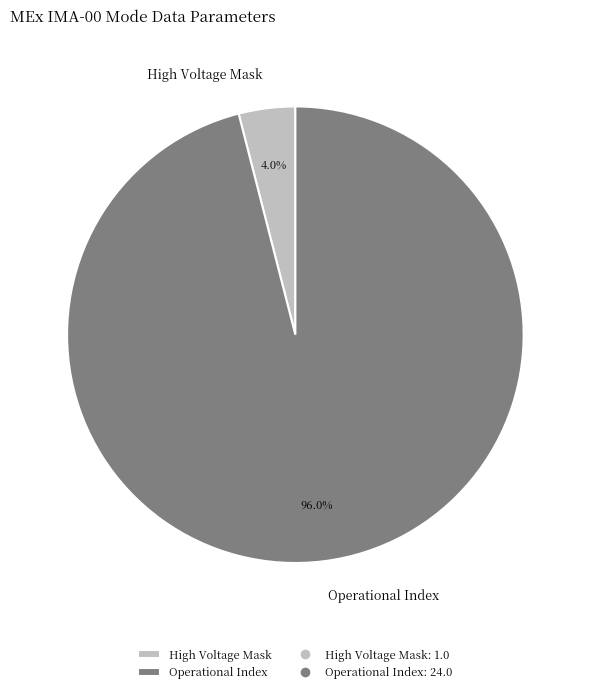

Which category has the biggest portion of the pie?

Operational Index